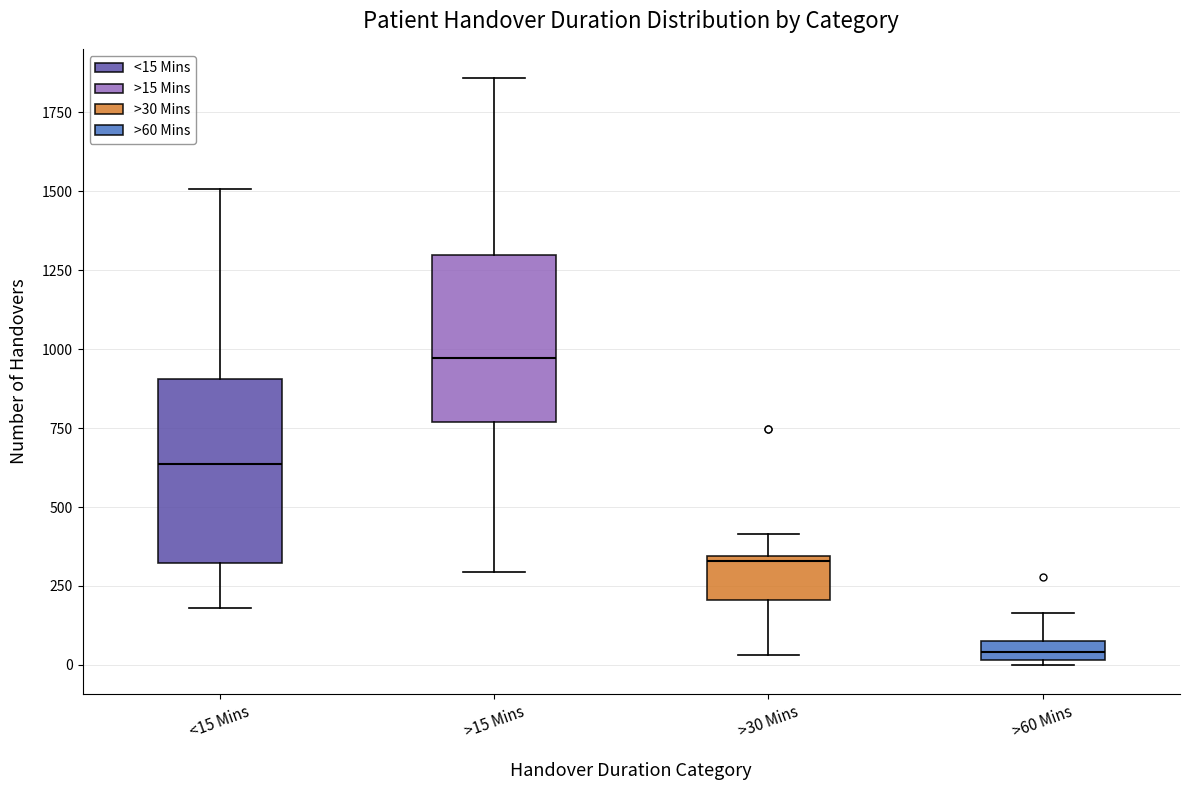

Which box's median line is the lowest?

>60 Mins